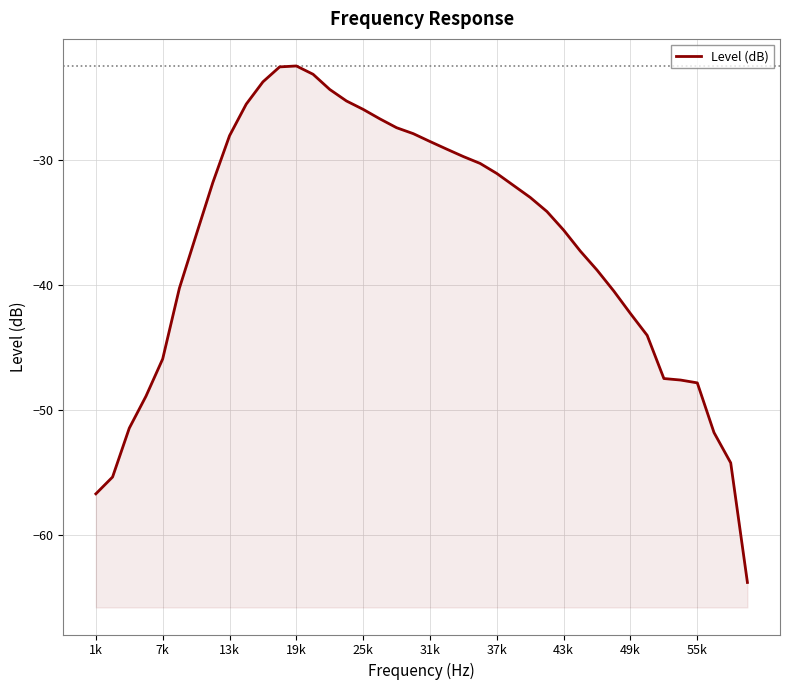

Reading left to right, extract all data points from this chart.

-56.7	-55.4	-51.5	-48.9	-45.9	-40.2	-36.0	-31.8	-28.0	-25.5	-23.7	-22.5	-22.4	-23.1	-24.3	-25.2	-25.9	-26.7	-27.4	-27.9	-28.5	-29.1	-29.7	-30.2	-31.1	-32.0	-33.0	-34.1	-35.6	-37.3	-38.8	-40.5	-42.3	-44.0	-47.5	-47.6	-47.8	-51.8	-54.2	-63.8